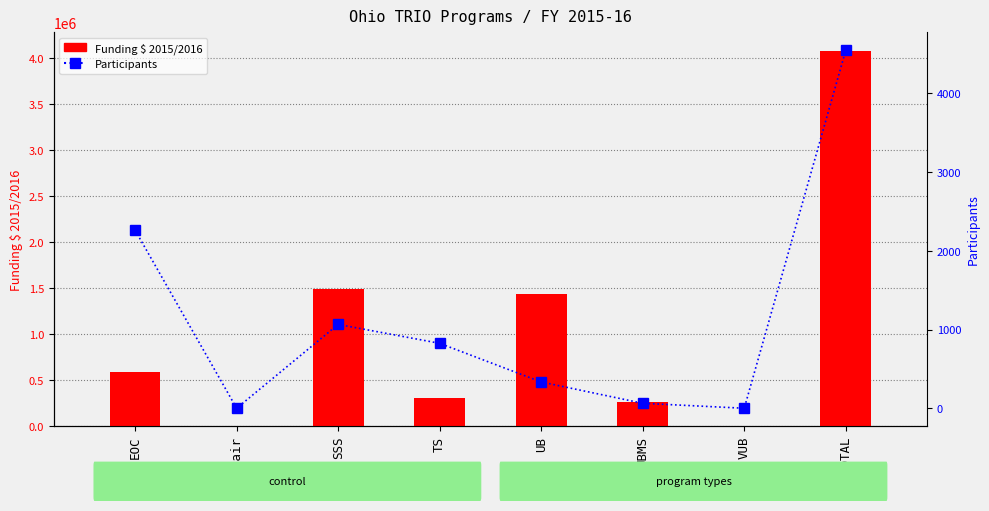

At how many categories does at least one series exceed 1509786?

1